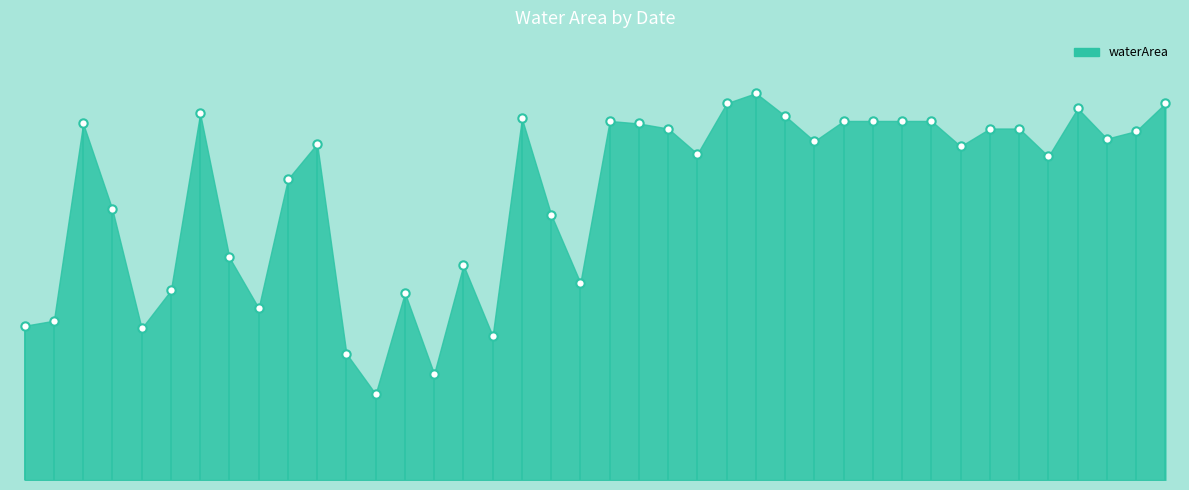

How many values are below 1?

13